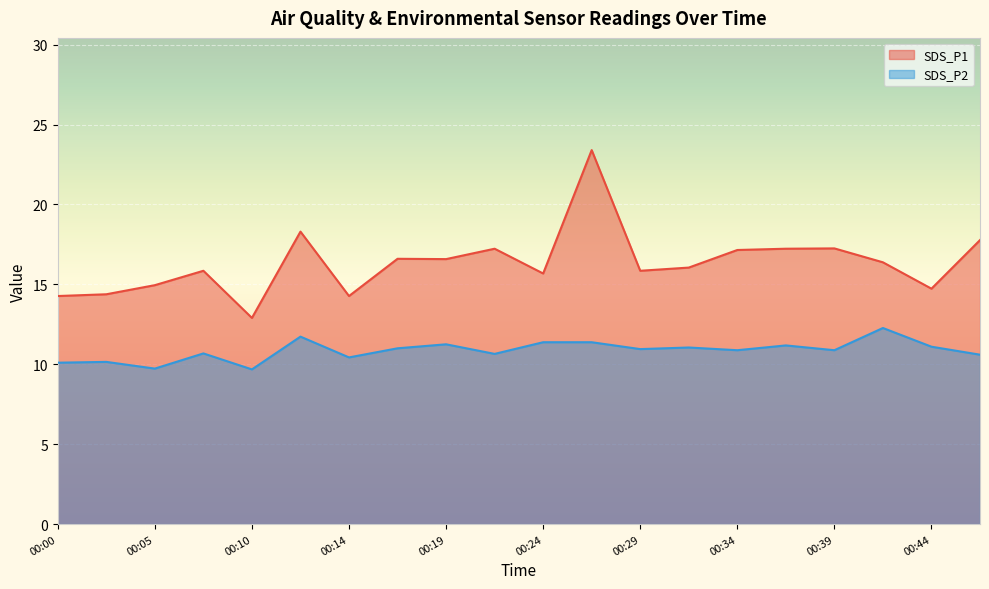

How many lines are shown in the chart?

2